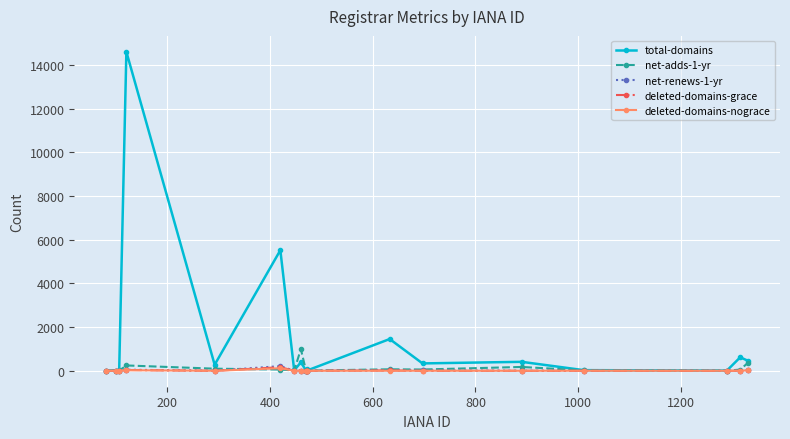

Which series has the largest range (max minus min)?

total-domains